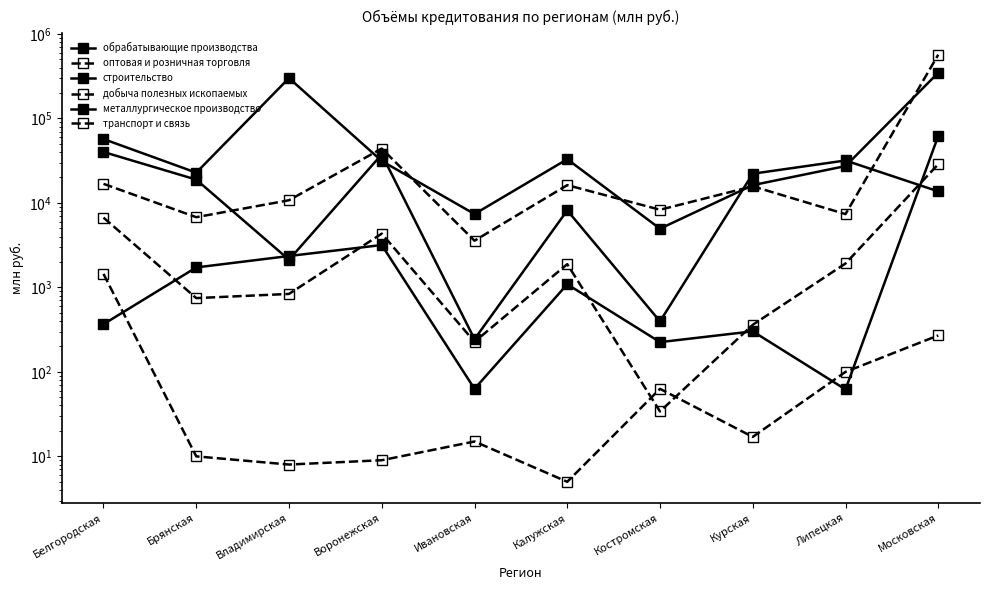

Rank the series by their maximum value, from lowest to highest.

добыча полезных ископаемых, транспорт и связь, строительство, металлургическое производство, обрабатывающие производства, оптовая и розничная торговля